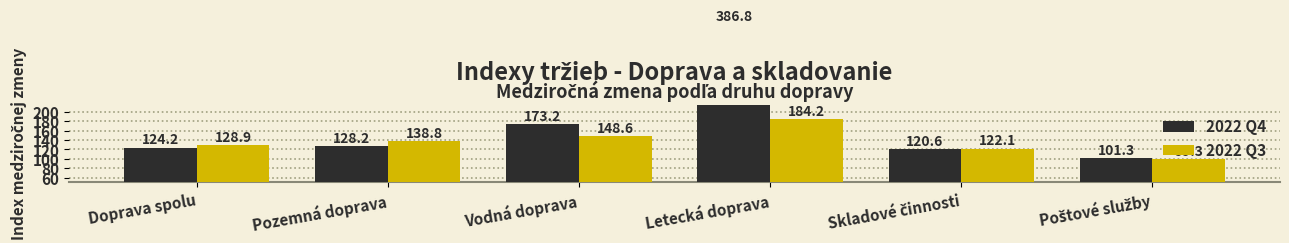

Where does the 2022 Q3 series first go above 138?

Pozemná doprava